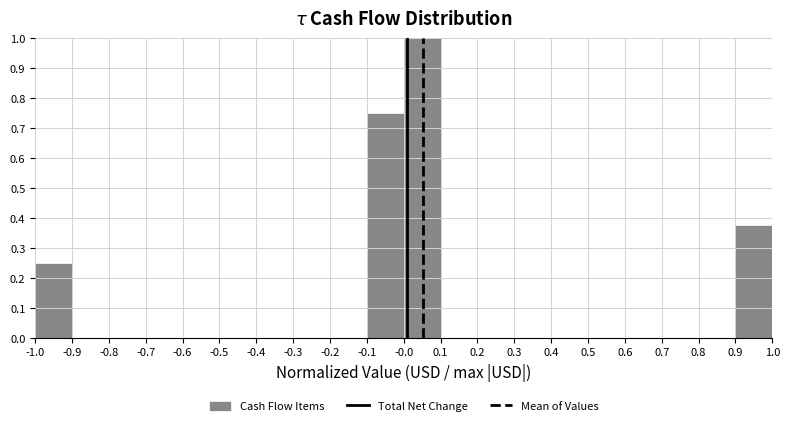

Reading left to right, transcribe this chart: for each bar, give the range it covers on the x-axis and its height. The values are not printed on the chart, so give them approximately, as read against the axis.

-1.0 to -0.9: 0.25
-0.9 to -0.8: 0
-0.8 to -0.7: 0
-0.7 to -0.6: 0
-0.6 to -0.5: 0
-0.5 to -0.4: 0
-0.4 to -0.3: 0
-0.3 to -0.2: 0
-0.2 to -0.1: 0
-0.1 to -0.0: 0.75
-0.0 to 0.1: 1.00
0.1 to 0.2: 0
0.2 to 0.3: 0
0.3 to 0.4: 0
0.4 to 0.5: 0
0.5 to 0.6: 0
0.6 to 0.7: 0
0.7 to 0.8: 0
0.8 to 0.9: 0
0.9 to 1.0: 0.38